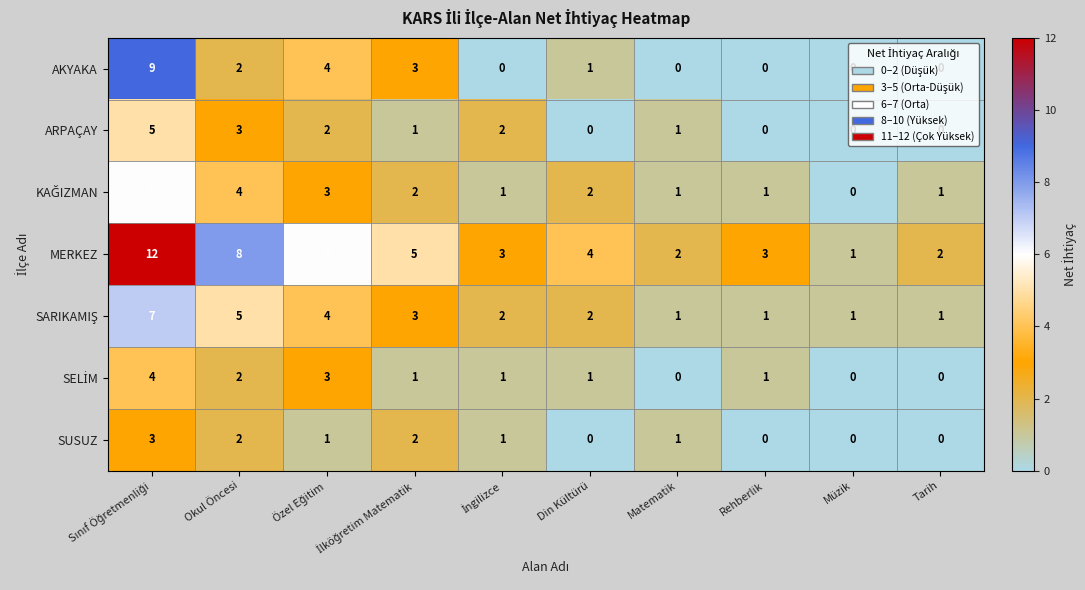

The value of SUSUZ at Din Kültürü is 0. True or false?

True